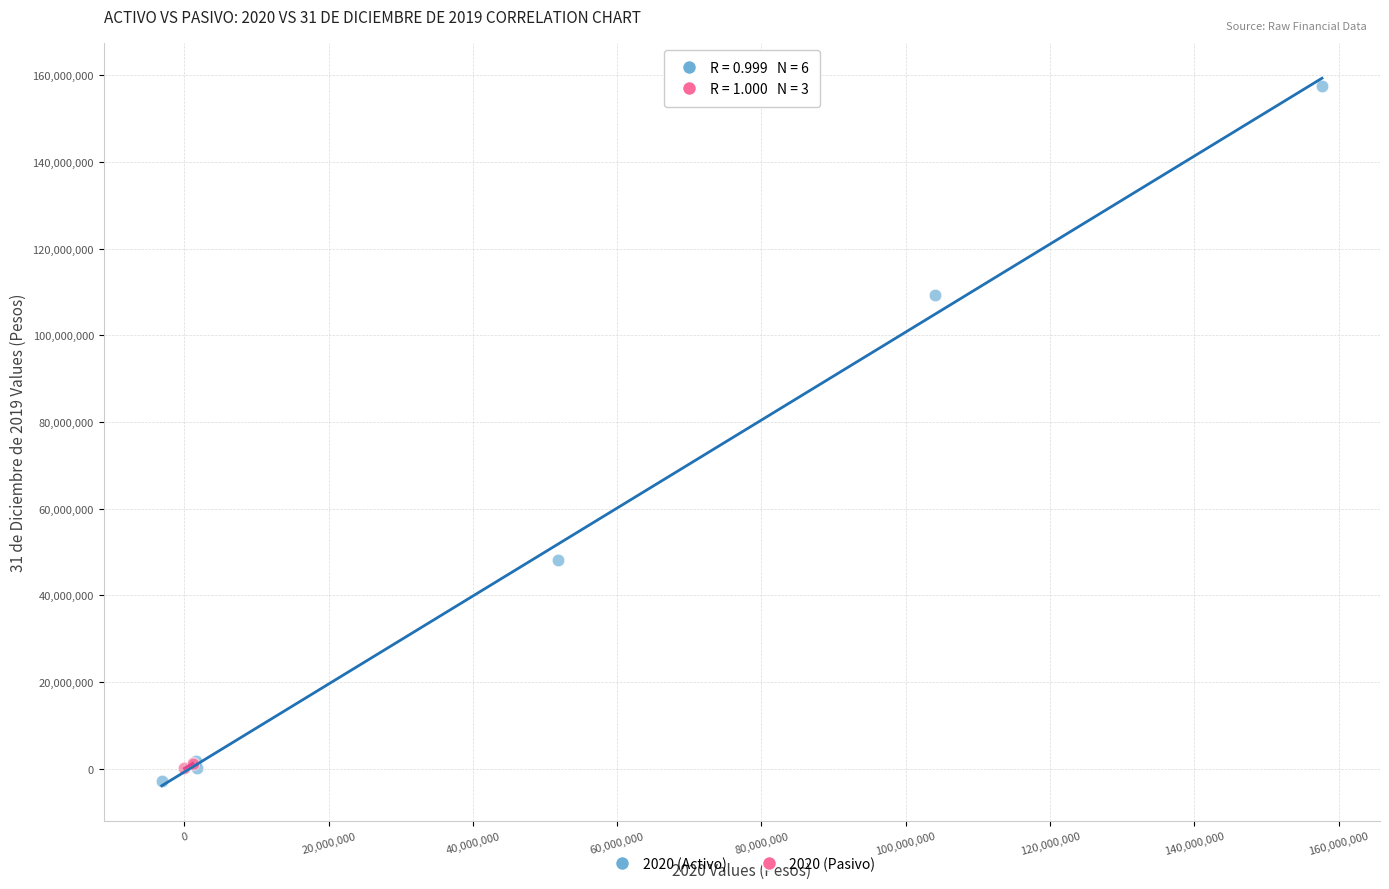

Which series reaches the maximum Y coordinate?

2020 (Activo)